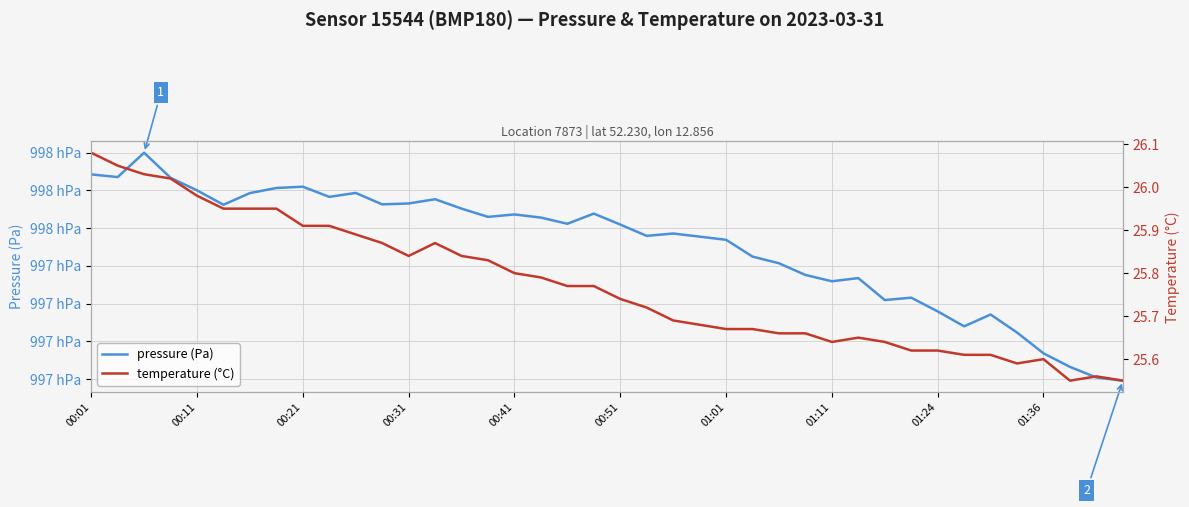

How many lines are shown in the chart?

2